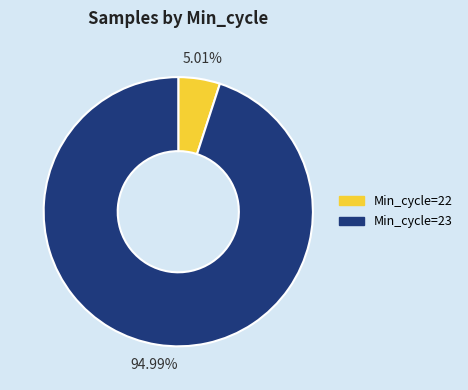

Count the number of slices in the pie.

2